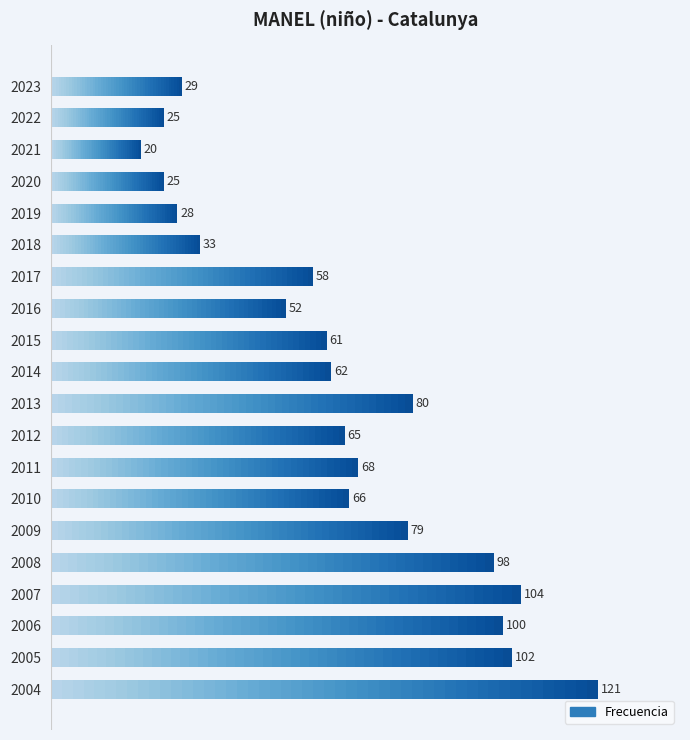

Rank the categories by value from highest to lowest.

0, 3, 1, 2, 4, 9, 5, 7, 6, 8, 10, 11, 13, 12, 14, 19, 15, 16, 18, 17